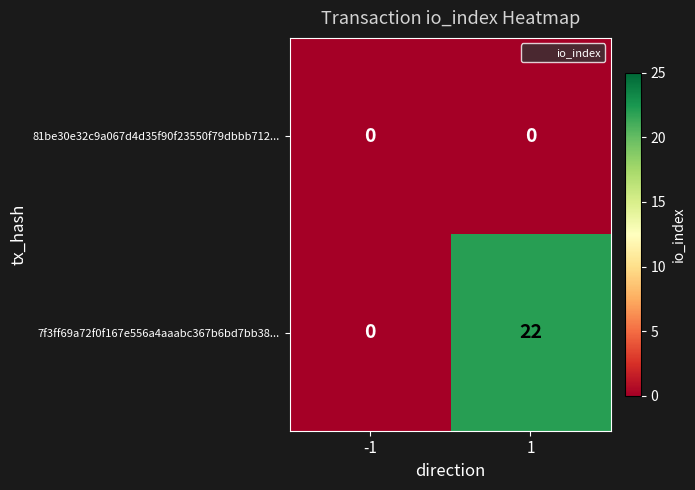

Which series has the widest spread of values?

7f3ff69a72f0f167e556a4aaabc367b6bd7bb38...